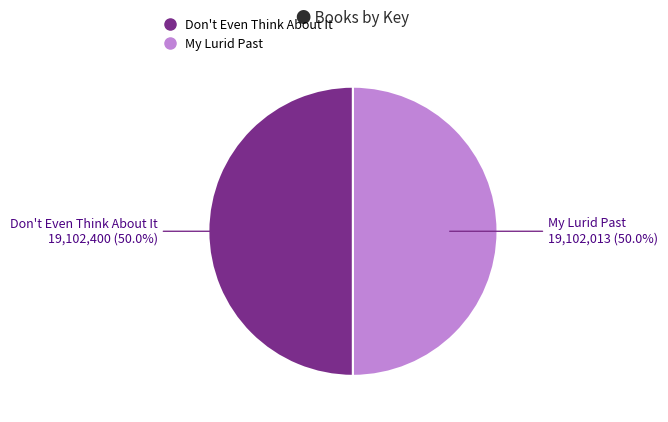

What portion of the pie excludes My Lurid Past?

50.0%